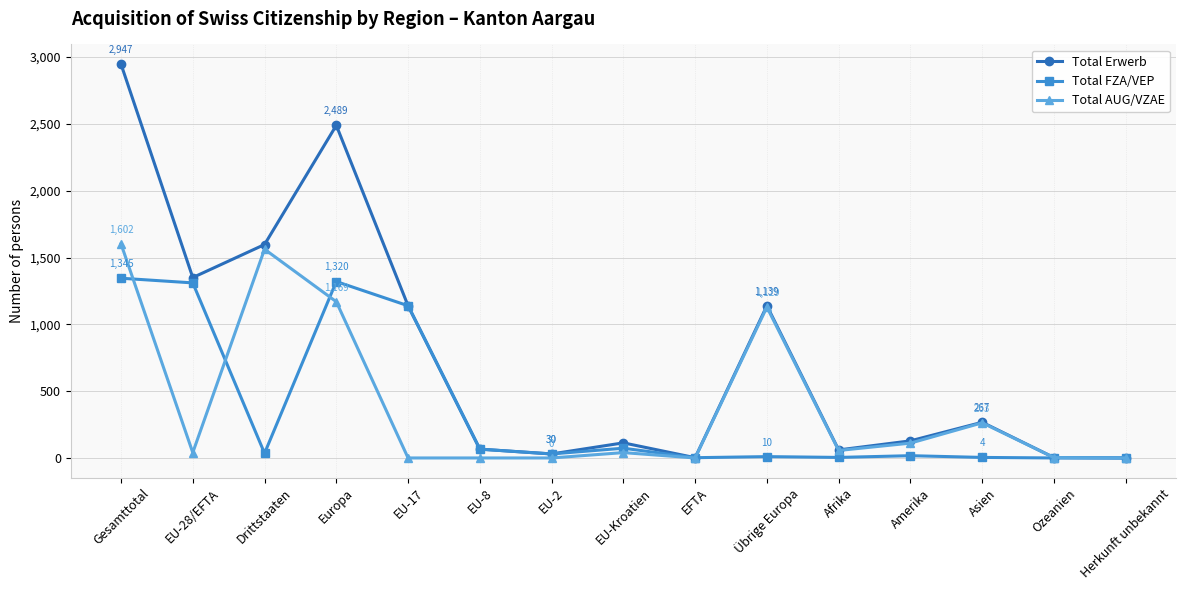

What is the total value across all series at EU-17?

2278